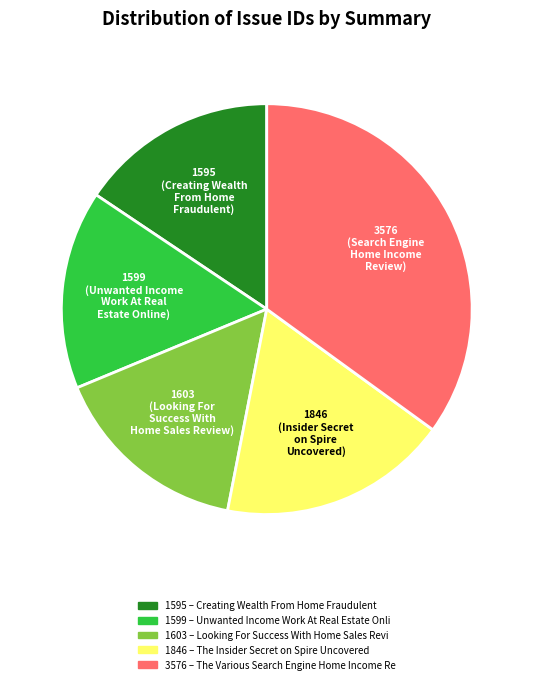

Is there any slice that represents more than half of the pie?

No